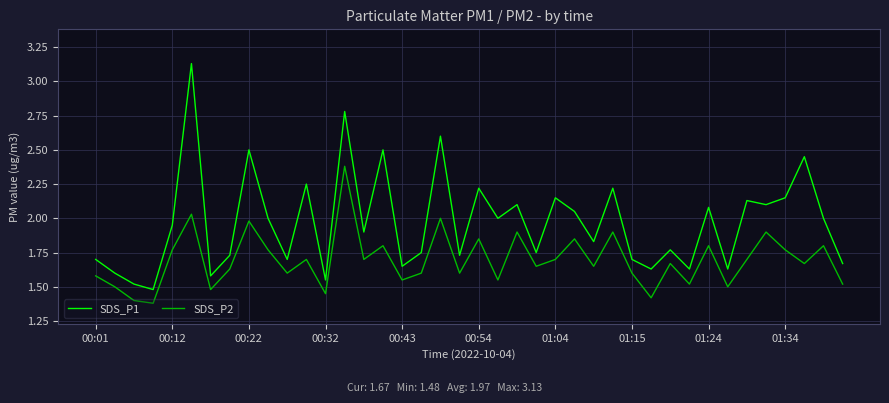

Which series has the largest range (max minus min)?

SDS_P1